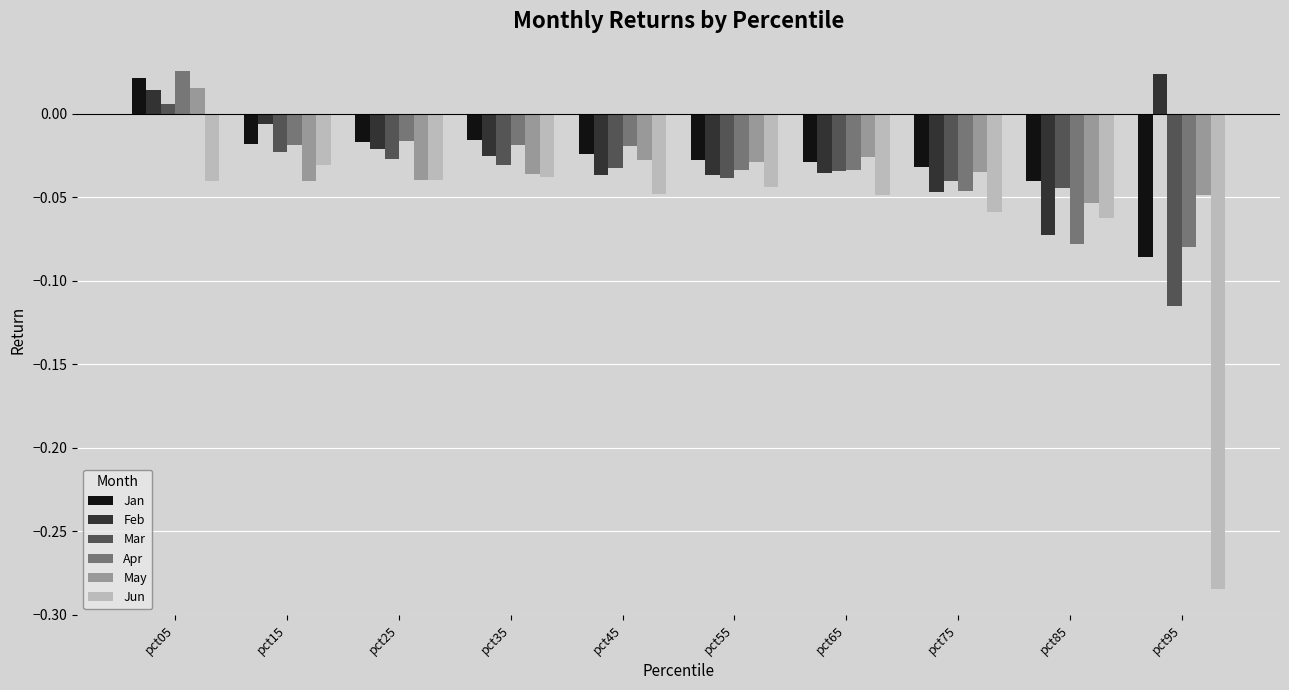

Is the value of Jan at pct05 greater than the value of Mar at pct95?

Yes